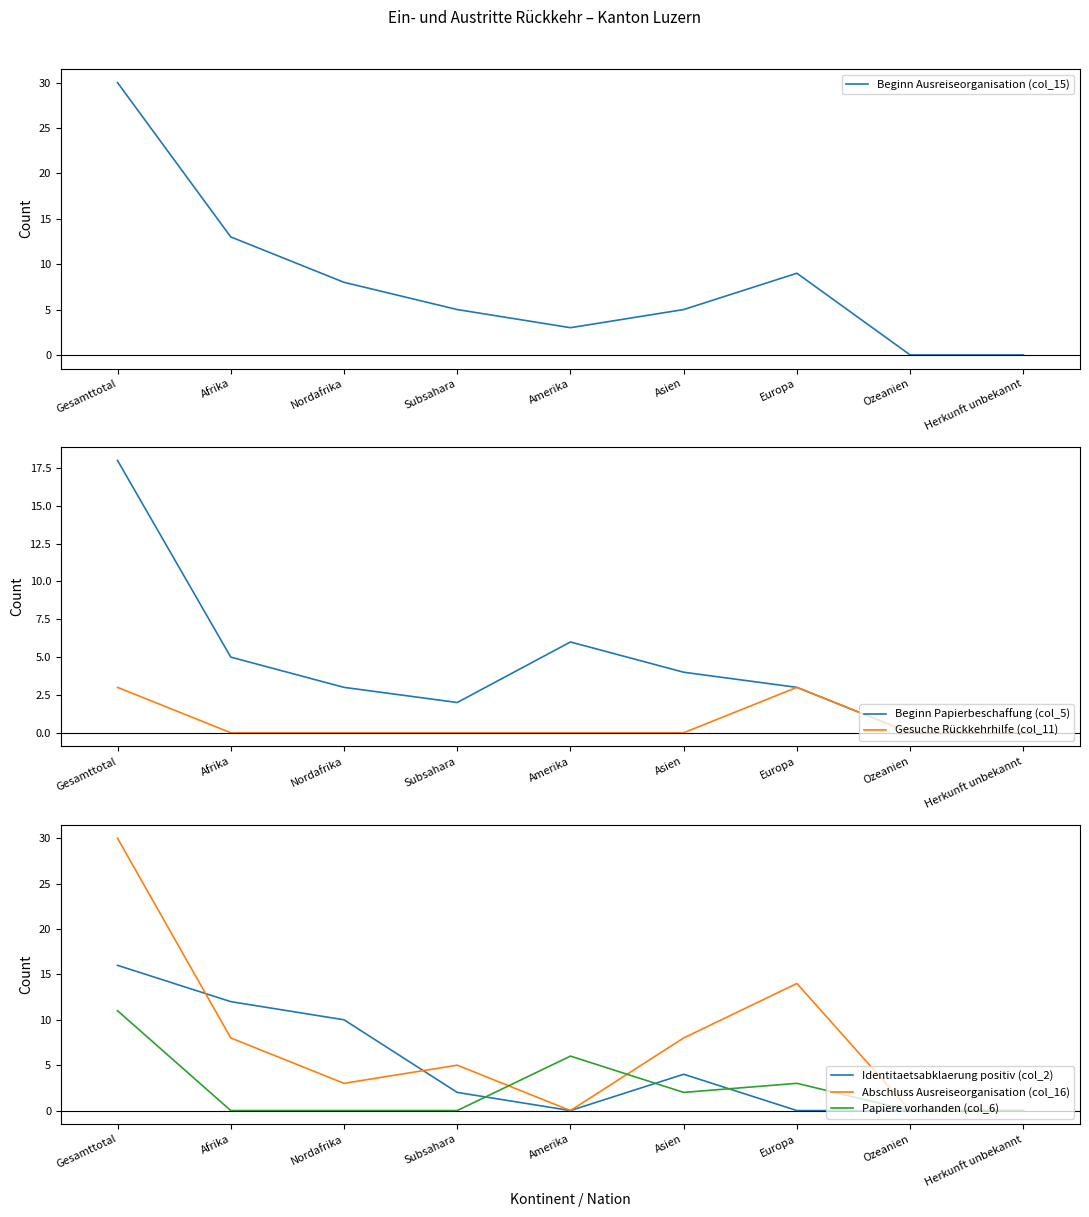

What is the label of the 3rd point from the right?

Europa